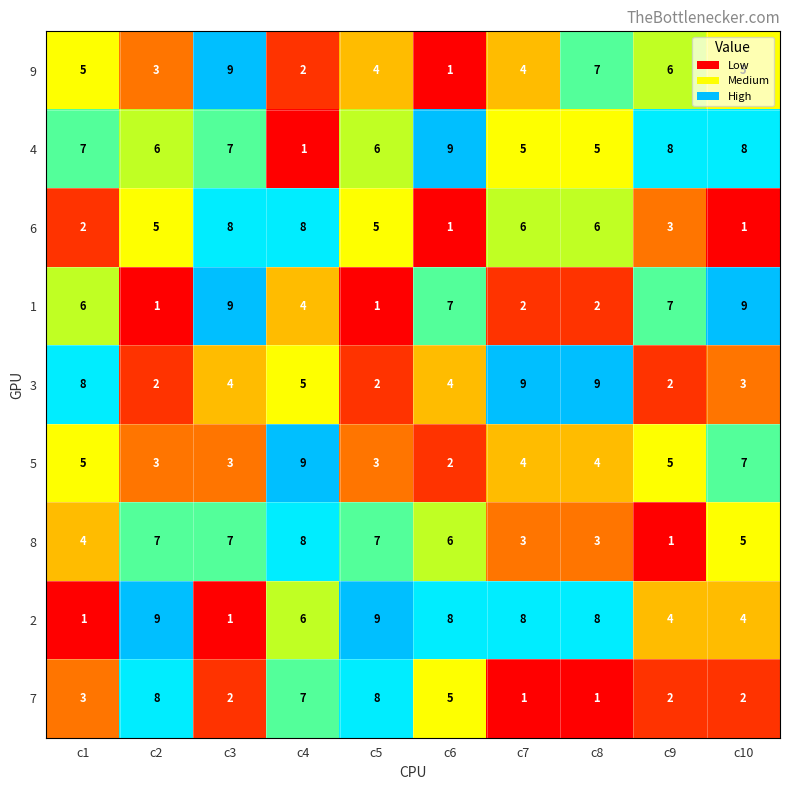

At how many categories does at least one series exceed 2?

10